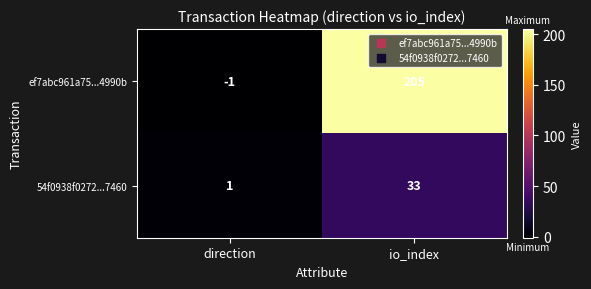

Which series has the largest total across all categories?

ef7abc961a75...4990b